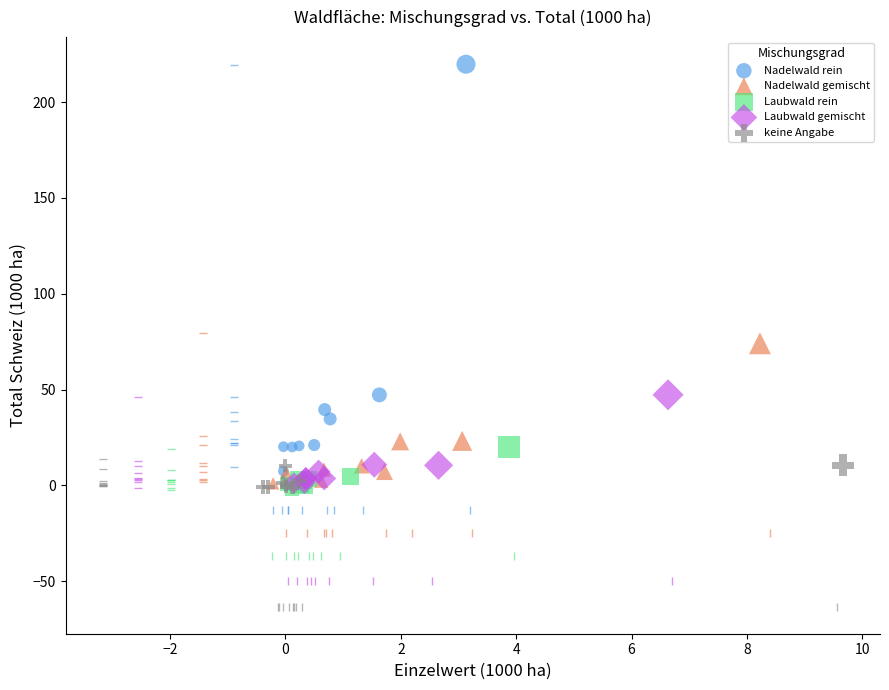

Which series has the largest Y range (max minus min)?

Nadelwald rein